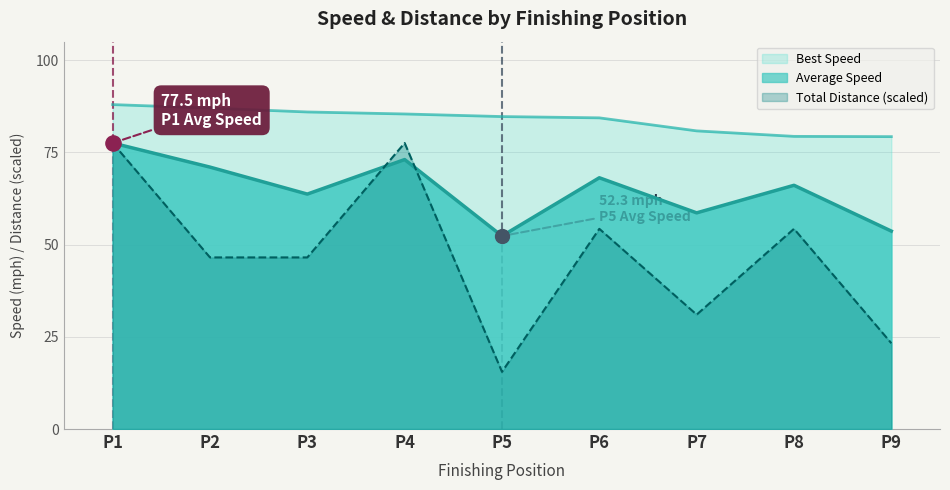

Which series has the largest Y range (max minus min)?

Total Laps